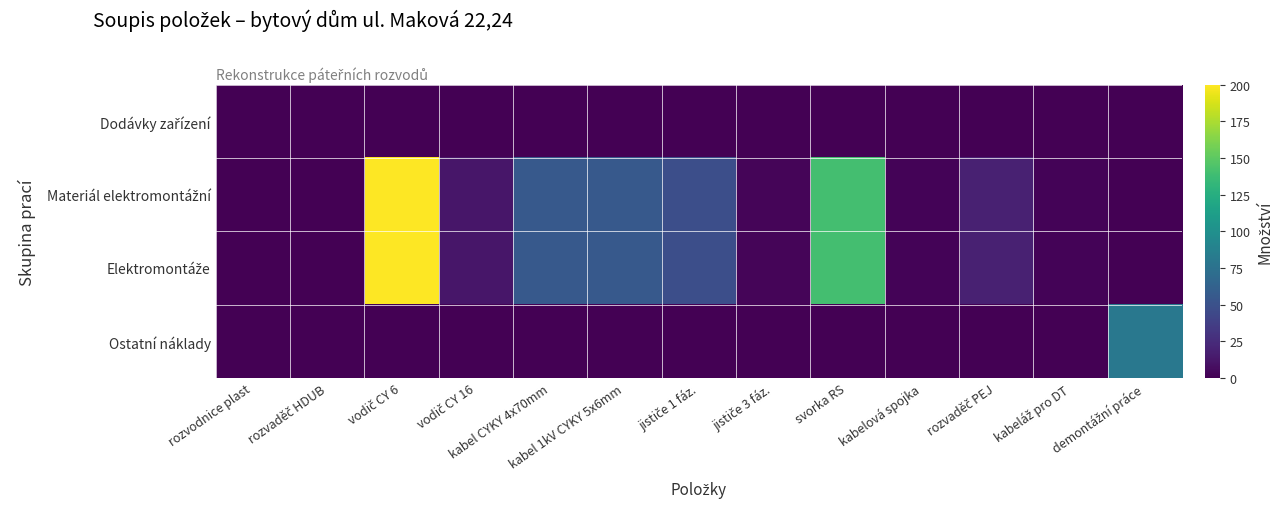

What is the greatest value displayed?

200